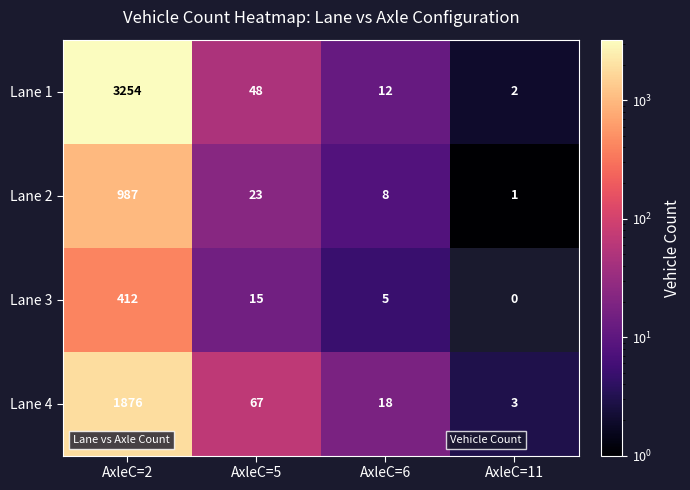

What is the difference between the highest and lowest values at AxleC=5?

52